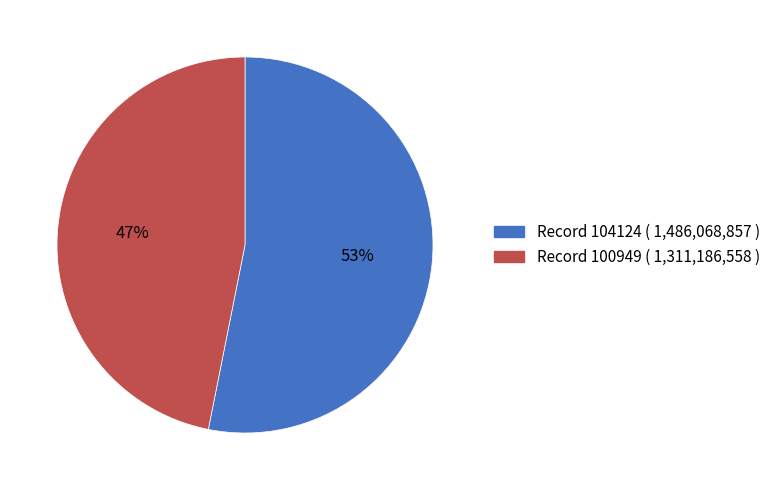

Is the sum of Record 104124 ( 1,486,068,857 ) and Record 100949 ( 1,311,186,558 ) greater than half?

Yes